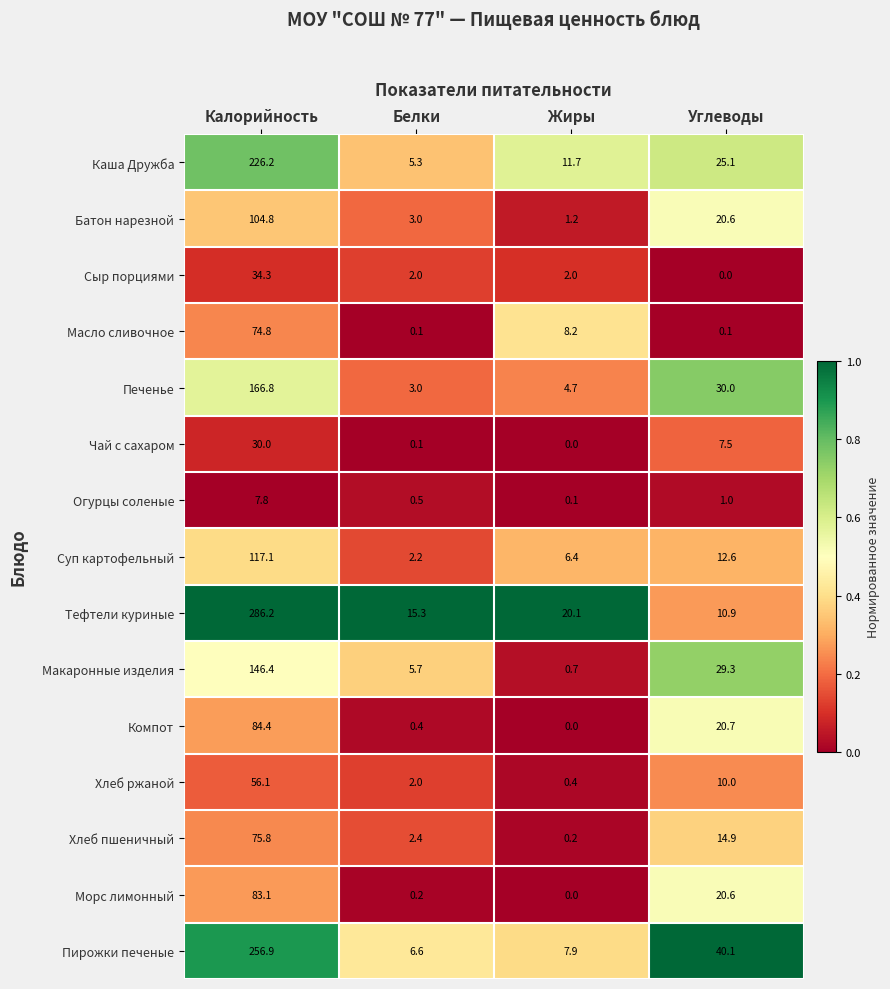

Which series has the largest total across all categories?

Тефтели куриные